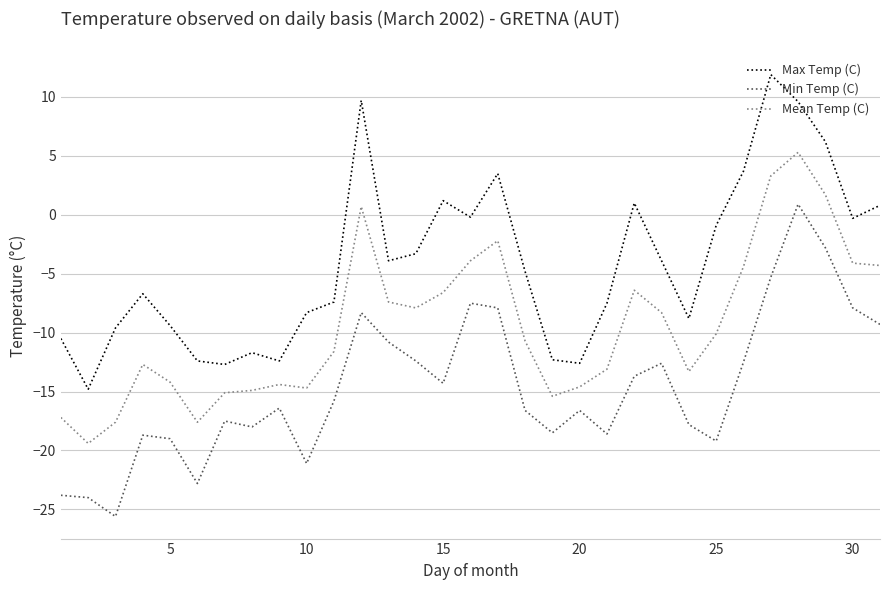

What is the highest value of the Min Temp (C) series?

0.9